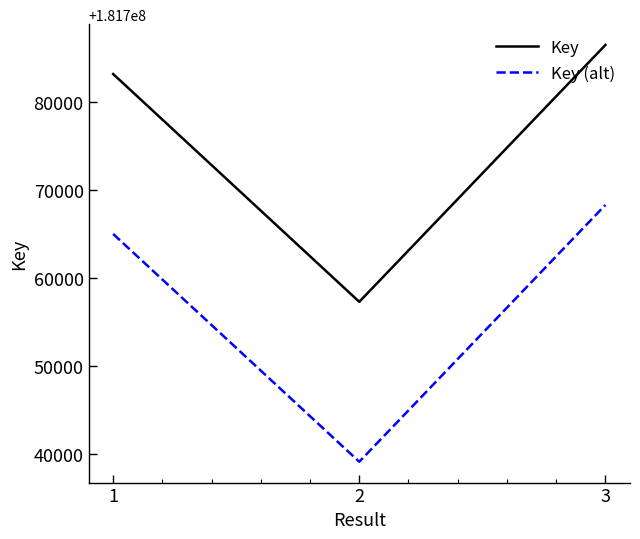

At 2, list the series in order from smallest to largest.

Key (alt), Key